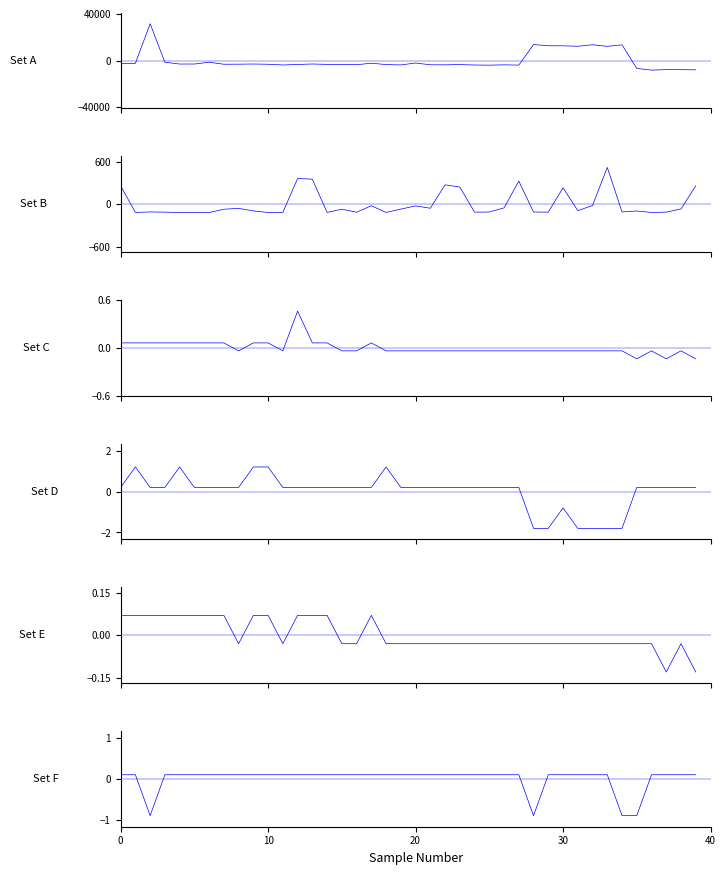

What is the maximum value shown in the chart?

31604.4